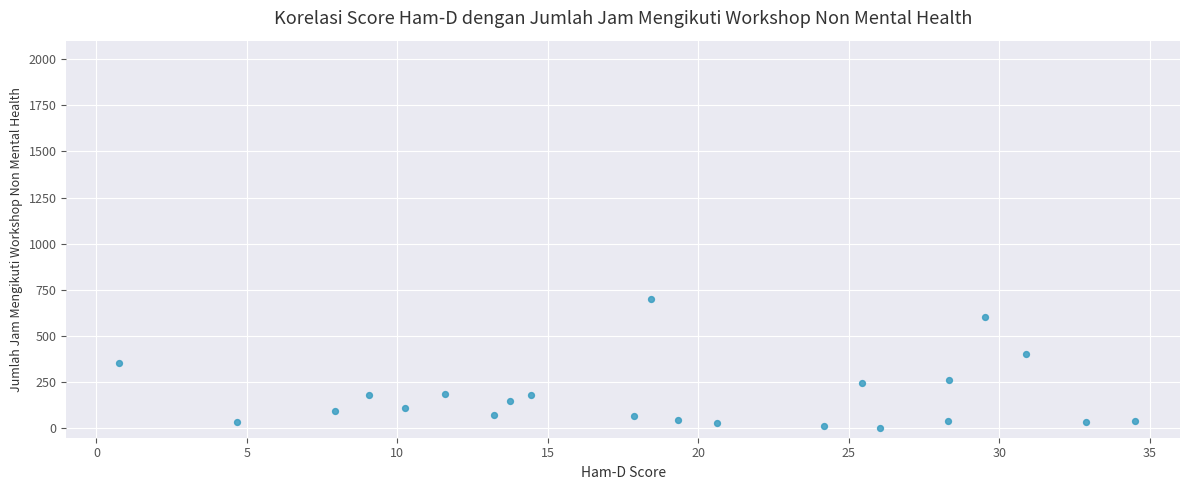

What is the range of X values (max minus min)?

33.7